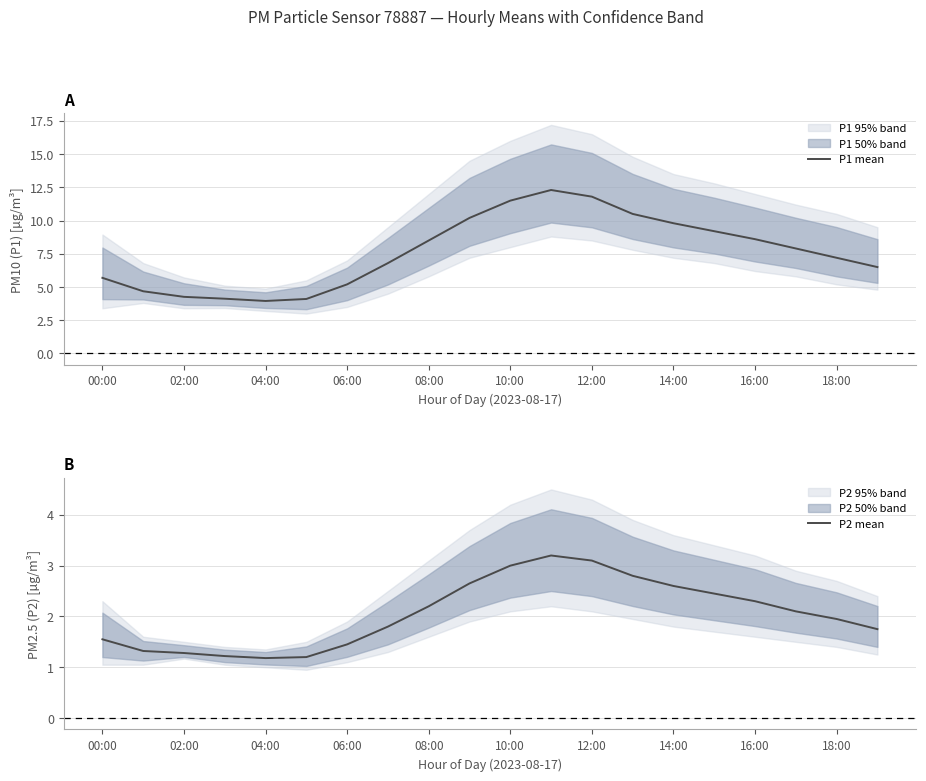

How many categories are shown in the chart?

20